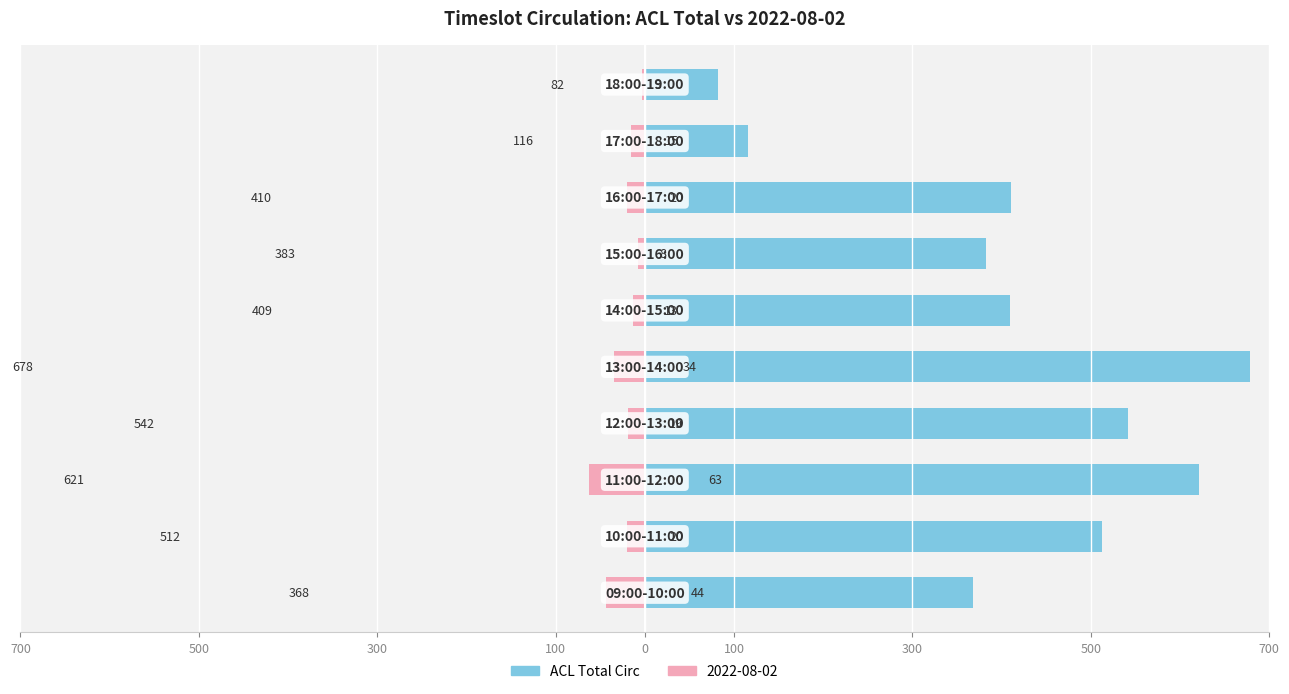

How many bars are there in total?

10